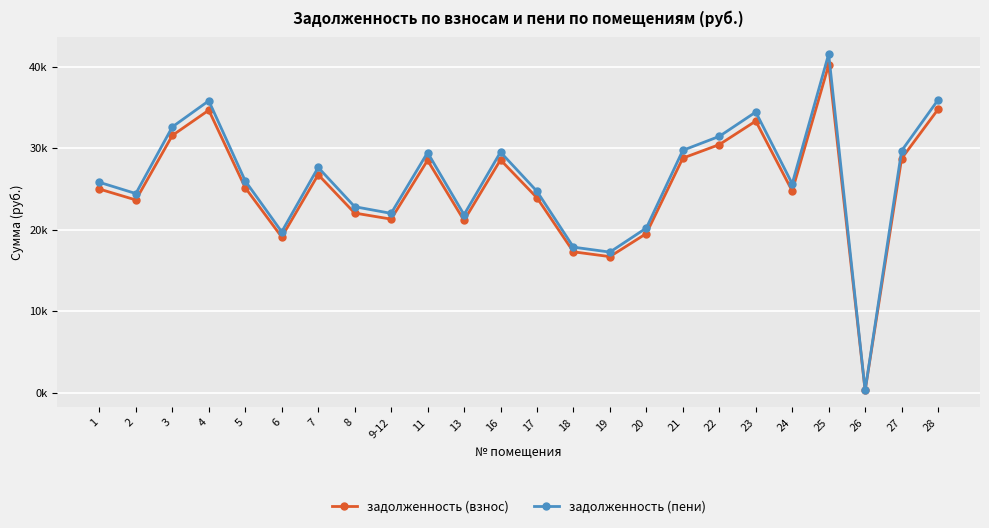

Does the chart display data point markers on the line(s)?

Yes